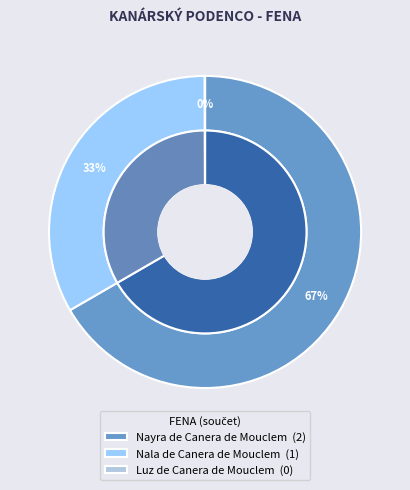

Is it true that Nala de Canera de Mouclem is 33% of the pie?

True